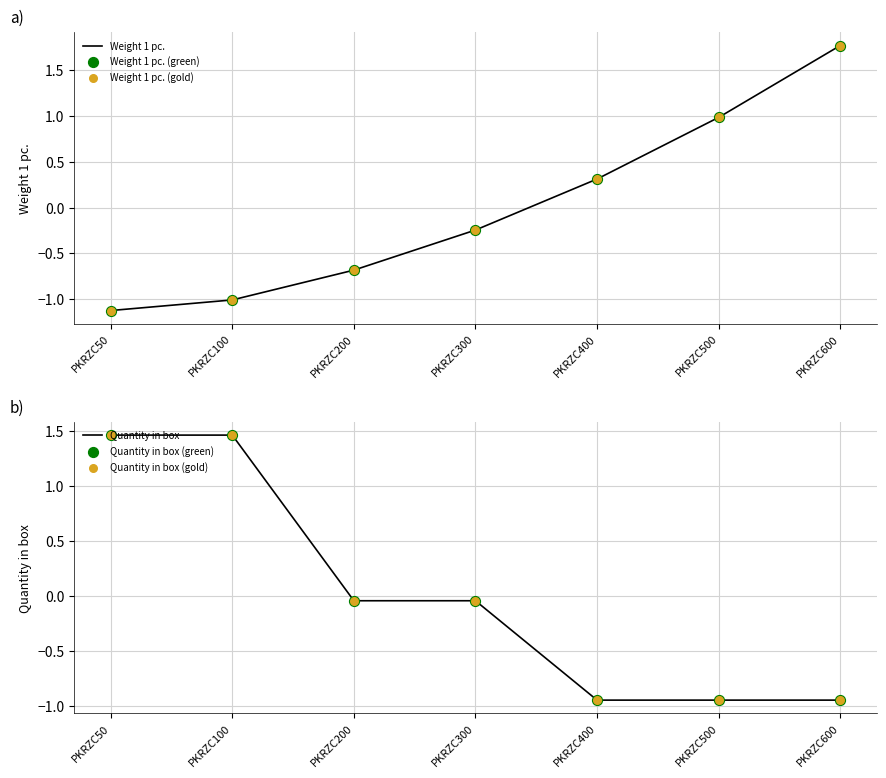

Which series has the largest Y range (max minus min)?

Weight 1 pc.